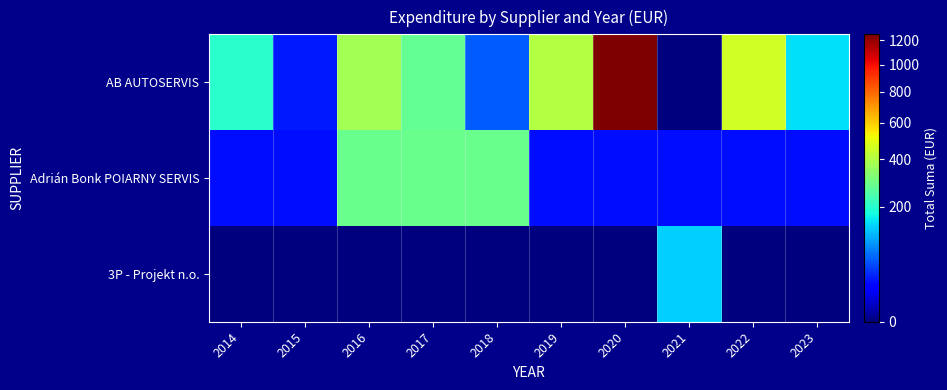

At which category does the chart reach its minimum across all series?

2021